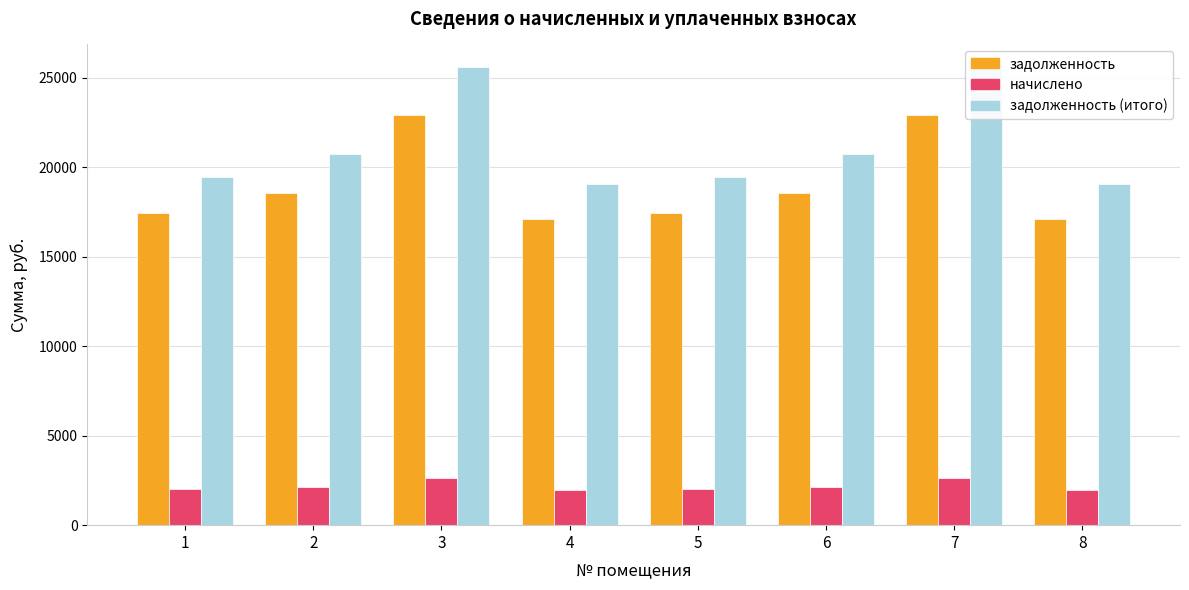

Where is задолженность nearest to the value 20006?

2